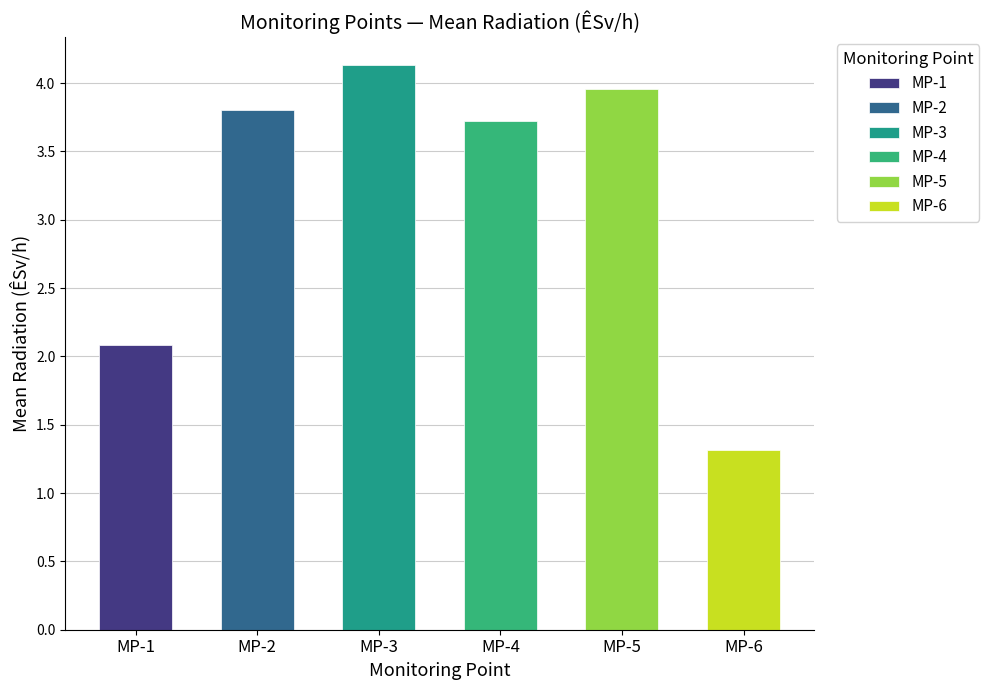

What is the average value of the MP-6 series?

1.3